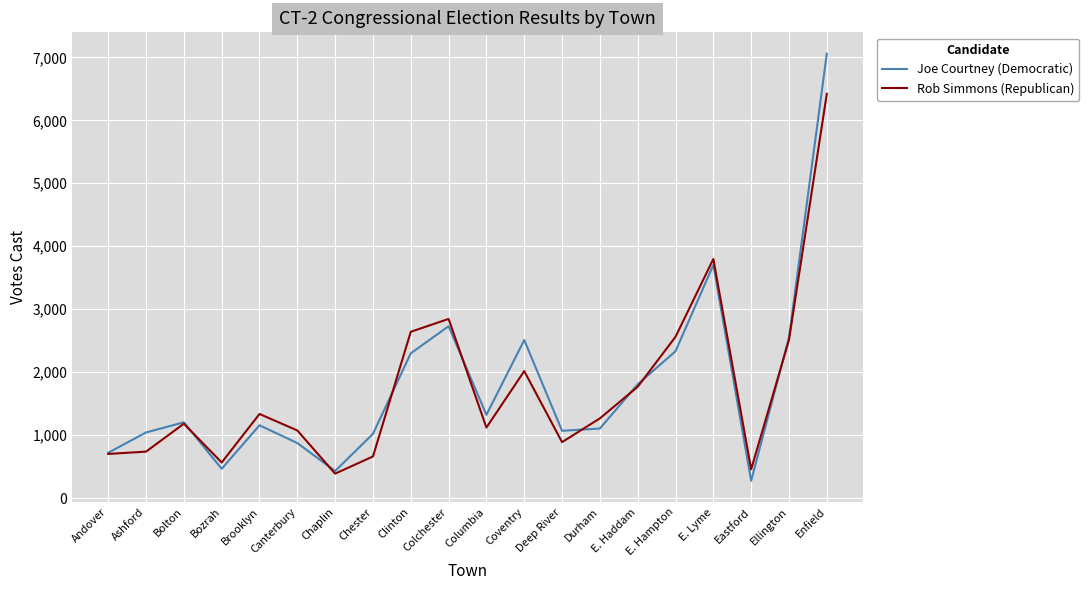

True or false: Rob Simmons (Republican) has a value of 2561 at E. Hampton.

True